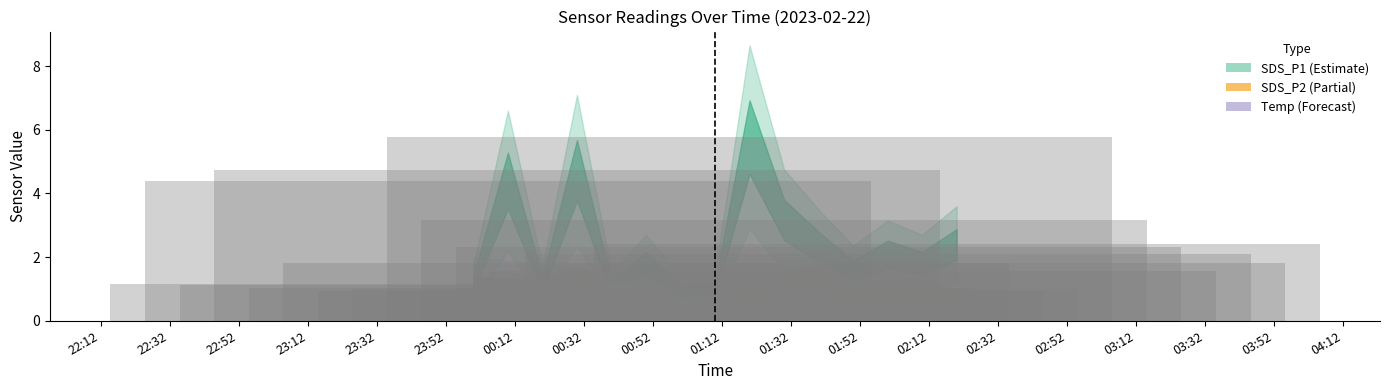

Rank the categories by Temp value from lowest to highest.

2023/02/22 02:20, 2023/02/22 02:10, 2023/02/22 02:00, 2023/02/22 01:50, 2023/02/22 01:30, 2023/02/22 01:40, 2023/02/22 01:20, 2023/02/22 01:10, 2023/02/22 00:50, 2023/02/22 01:00, 2023/02/22 00:40, 2023/02/22 00:30, 2023/02/22 00:20, 2023/02/22 00:10, 2023/02/22 00:00